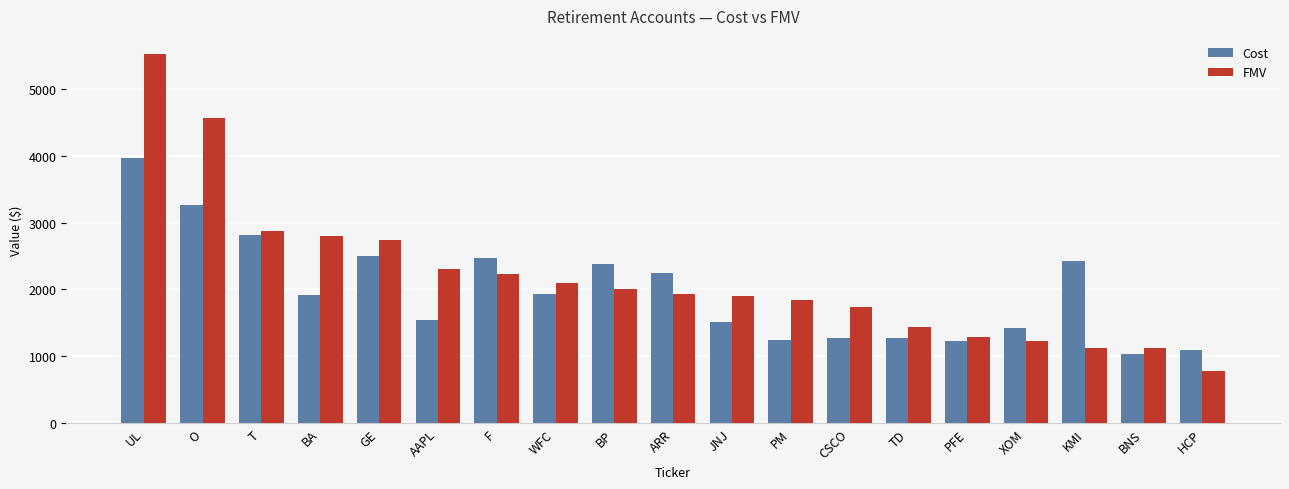

What is the greatest value displayed?

5513.0